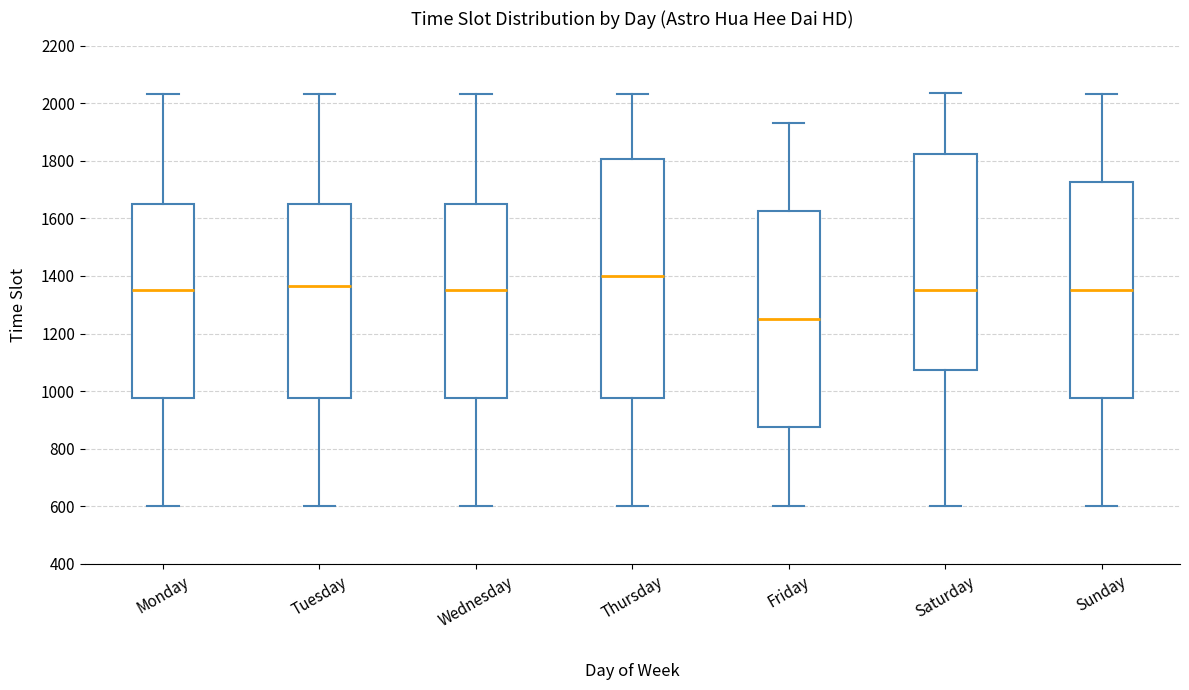

Which box is the tallest, from its lower edge to its upper edge?

Thursday